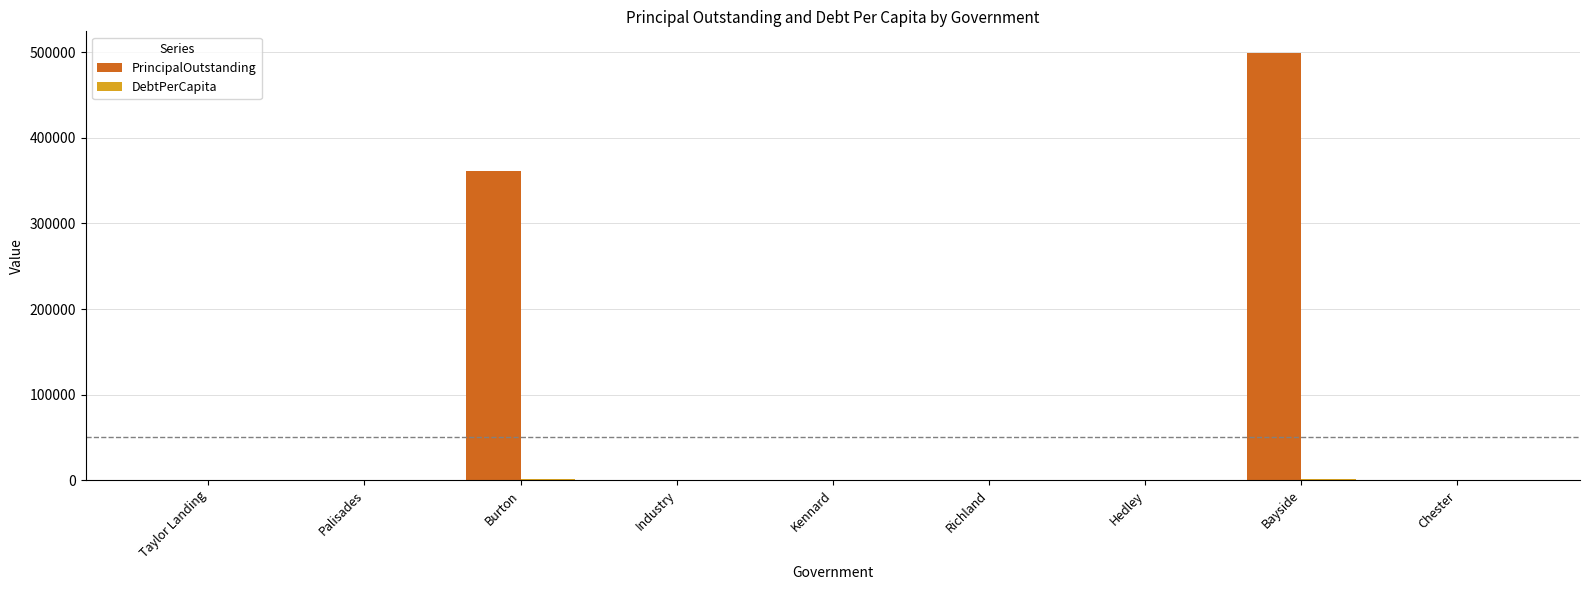

The PrincipalOutstanding series shows -228044.3 at Taylor Landing. True or false?

False